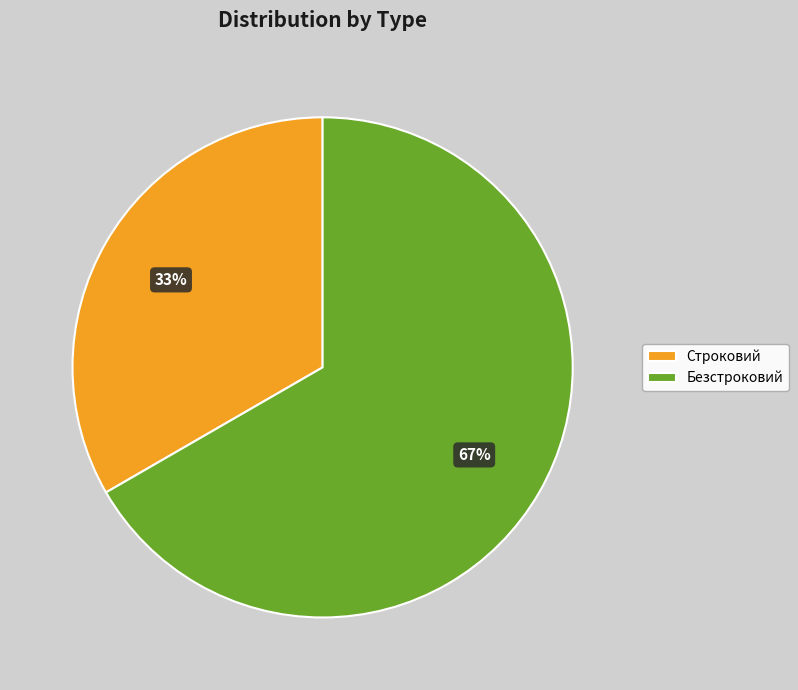

Is it true that Строковий is 20% of the pie?

False